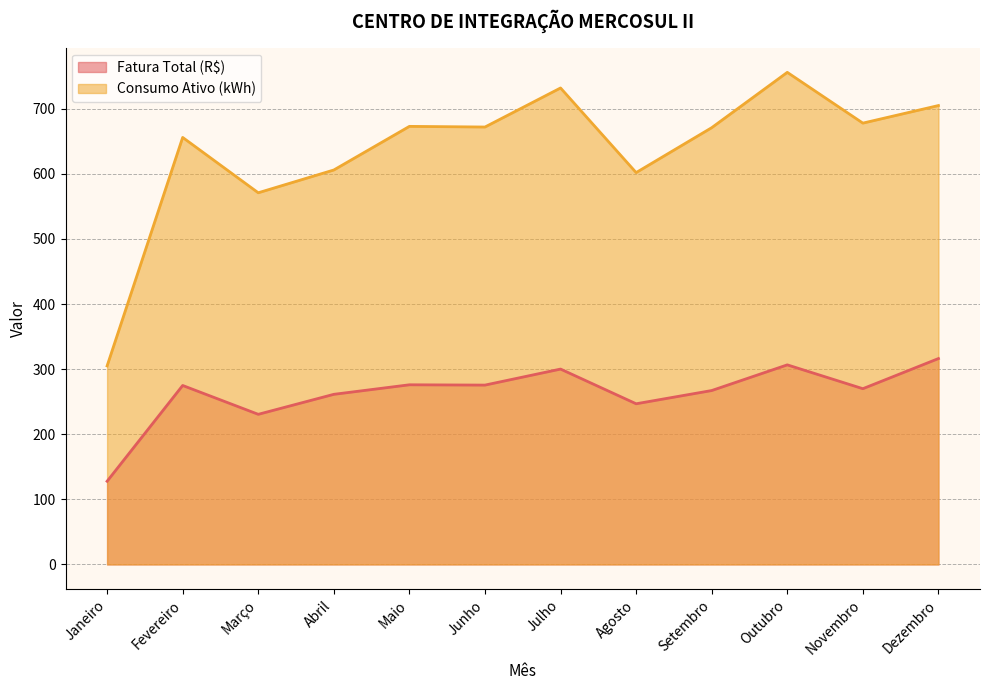

True or false: Consumo Ativo (kWh) and Fatura Total (R$) cross at least once.

False